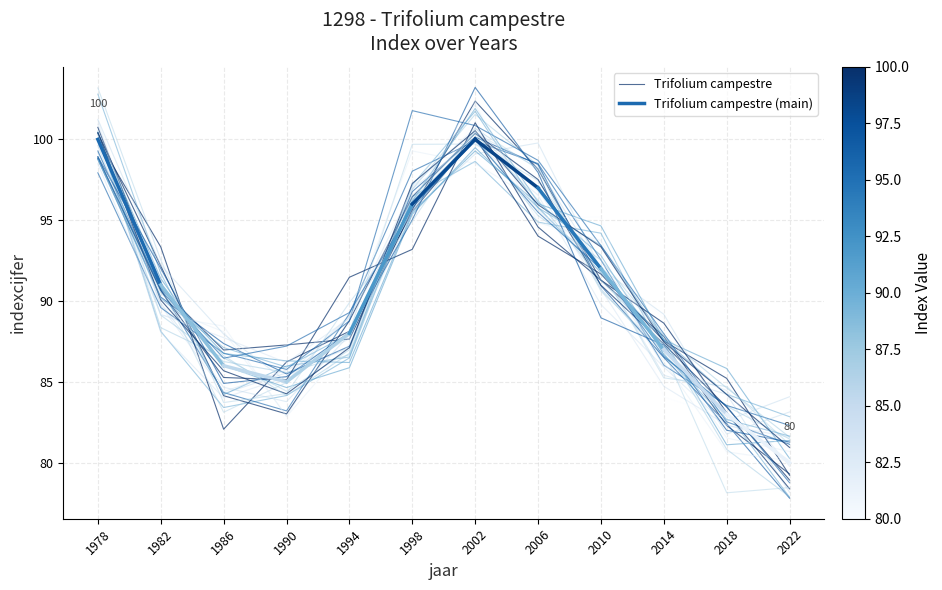

Which label corresponds to the smallest value in the chart?

2022